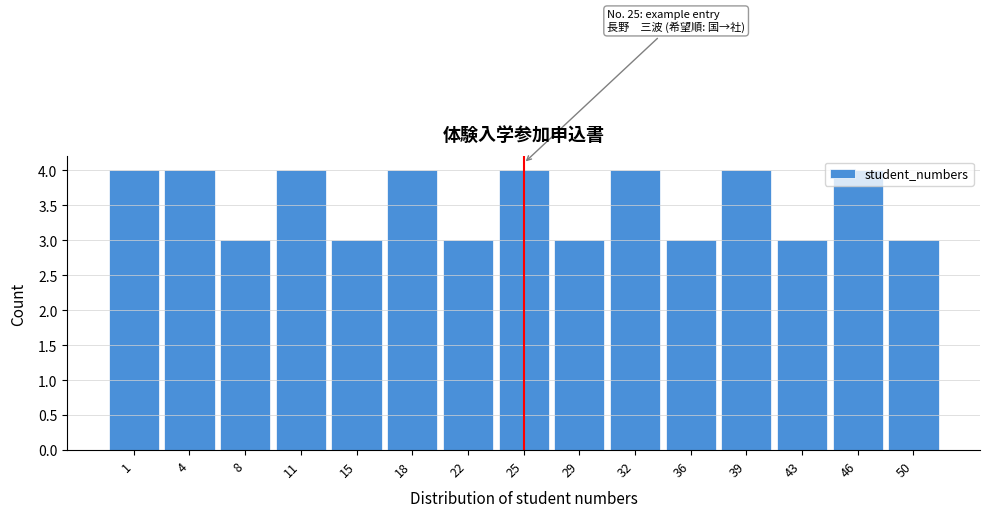

Between 22 and 39, which is larger?

39